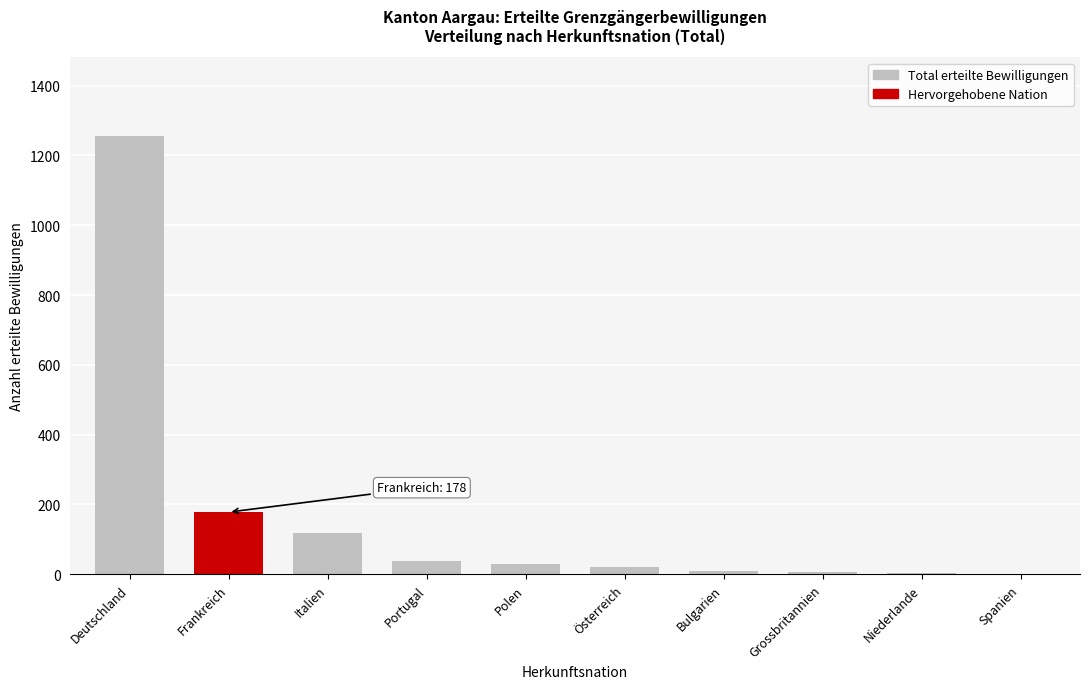

At which label is the value closest to 628?

Frankreich